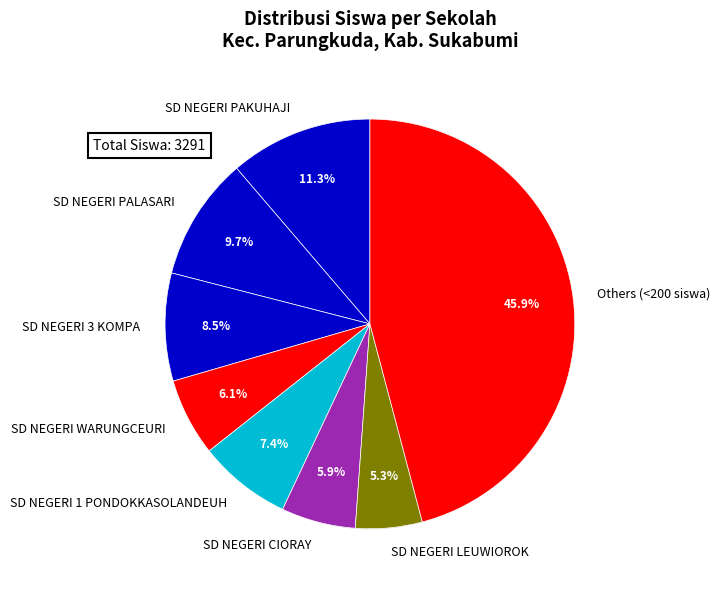

The SD NEGERI LEUWIOROK slice represents 16% of the pie. True or false?

False